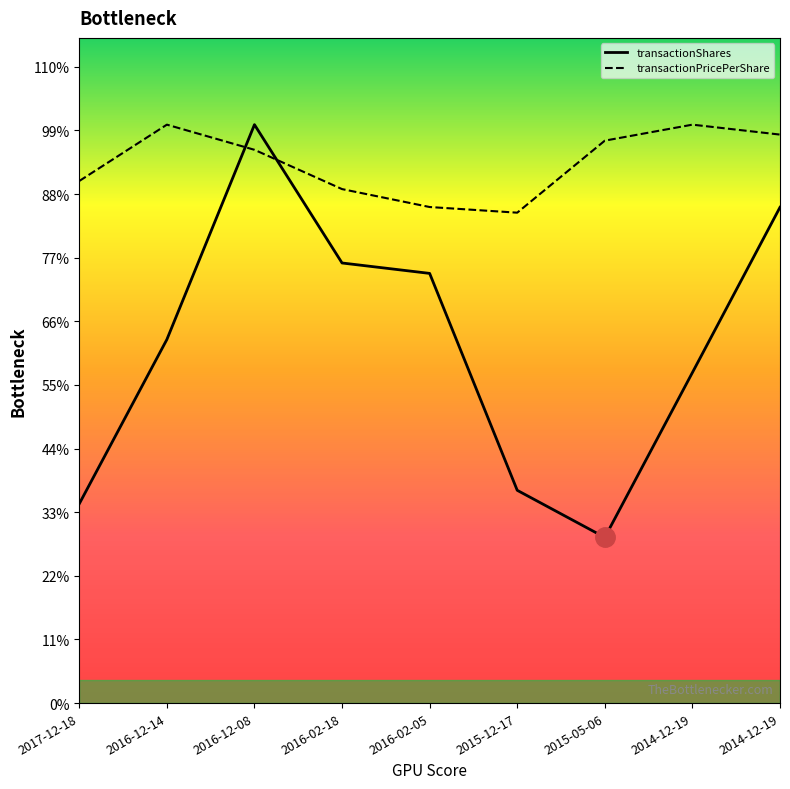

At 2015-05-06, list the series in order from smallest to largest.

transactionShares, transactionPricePerShare